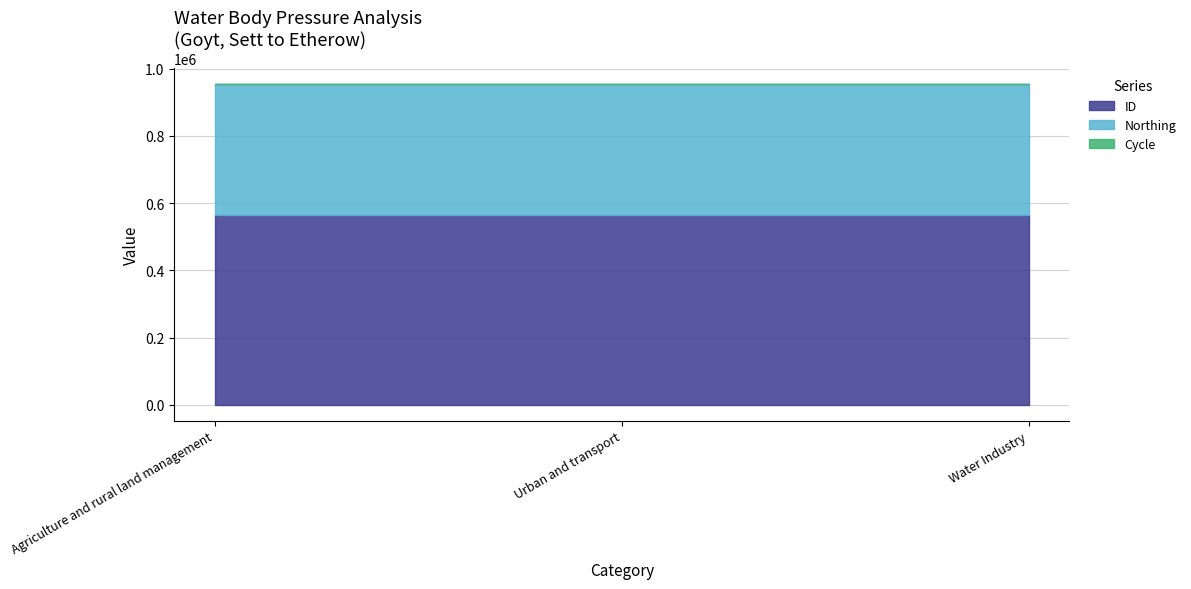

Reading left to right, extract all data points from this chart.

ID: 564035	564034	564033
Northing: 389861	389861	389861
Cycle: 3	3	3